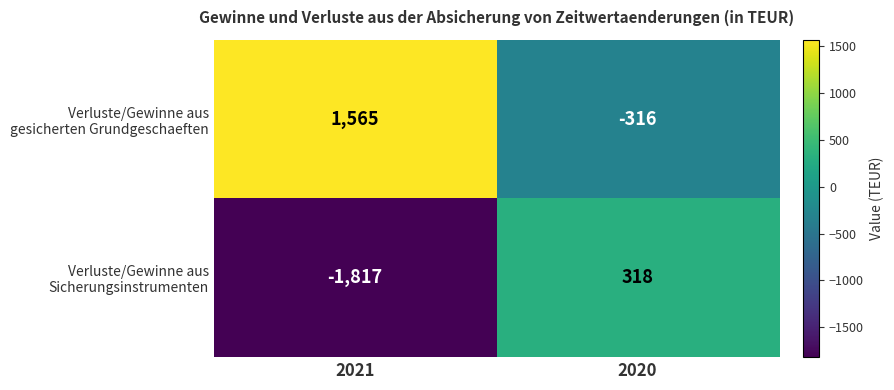

How many data points does each series have?

2